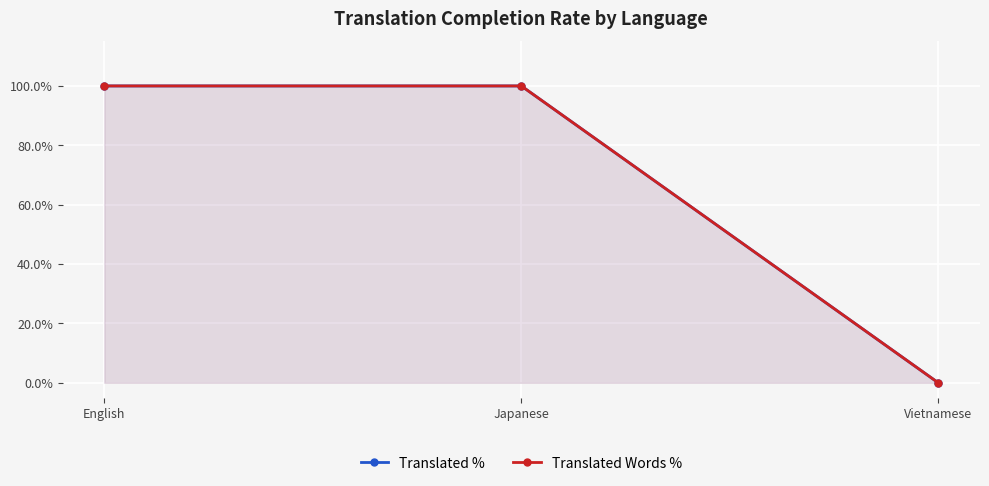

Reading left to right, list all the values displayed in this chart.

Translated %: English=100	Japanese=100	Vietnamese=0
Translated Words %: English=100	Japanese=100	Vietnamese=0